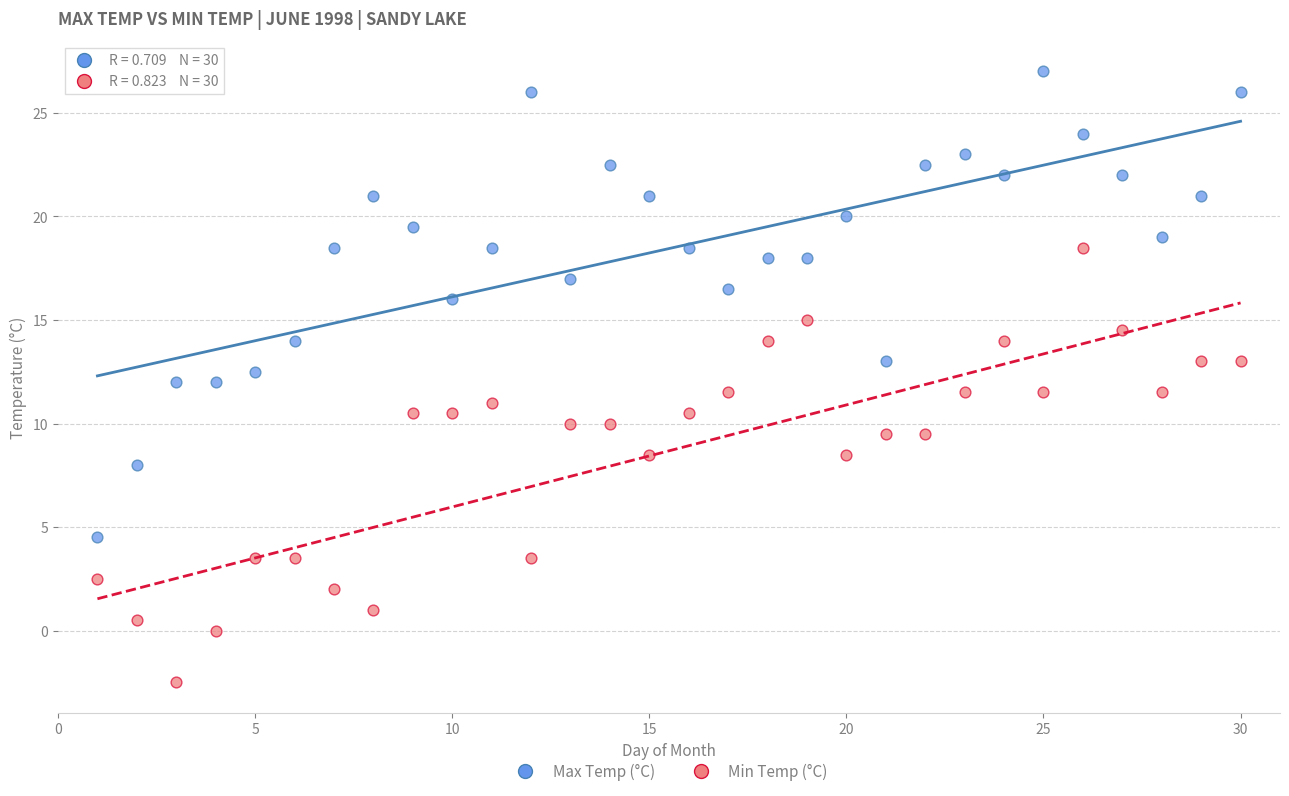

Across all data points, what is the range of Y values (max minus min)?

29.5